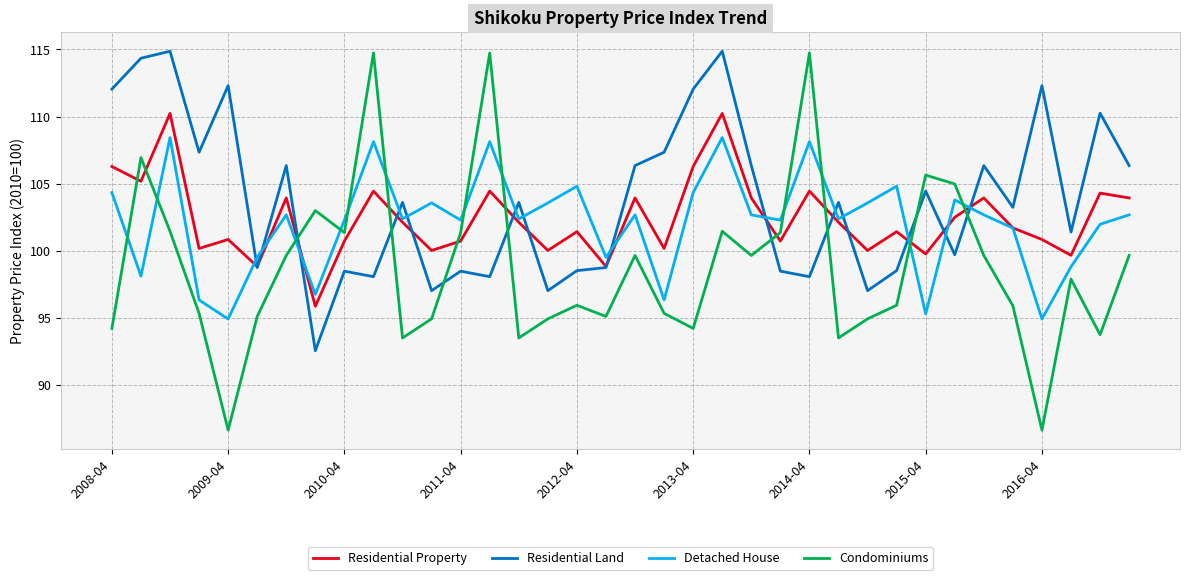

Which series has the widest spread of values?

Condominiums